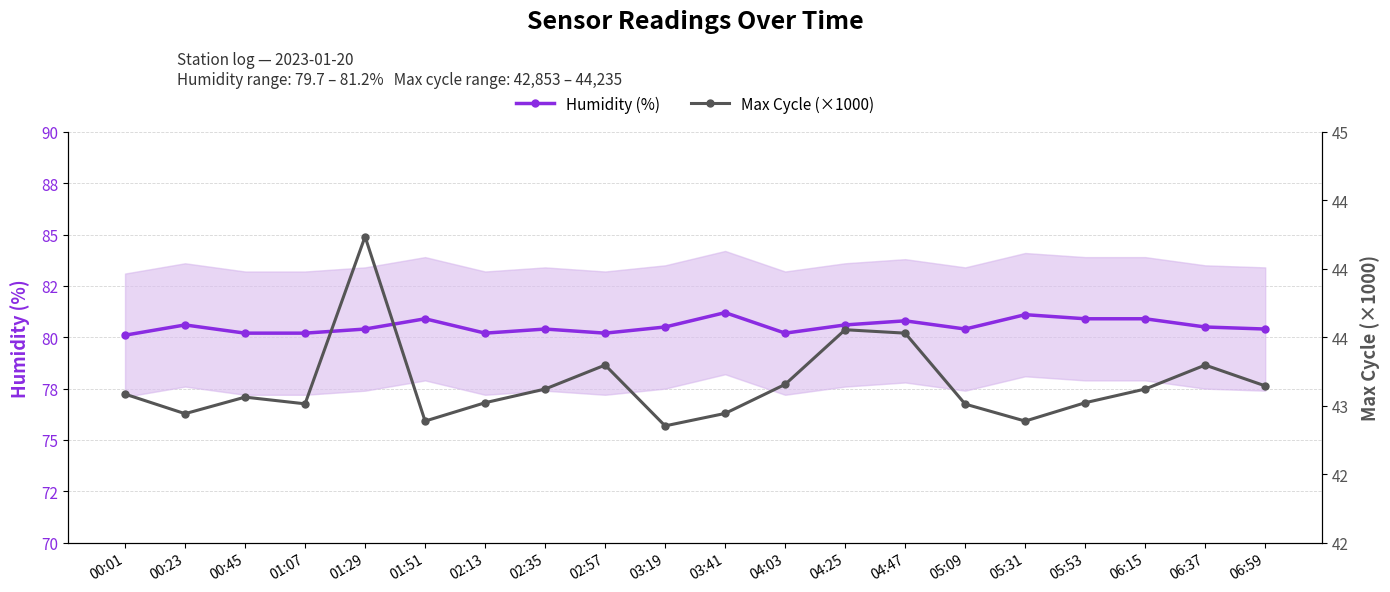

At which label is Humidity (%) closest to 80?

00:01